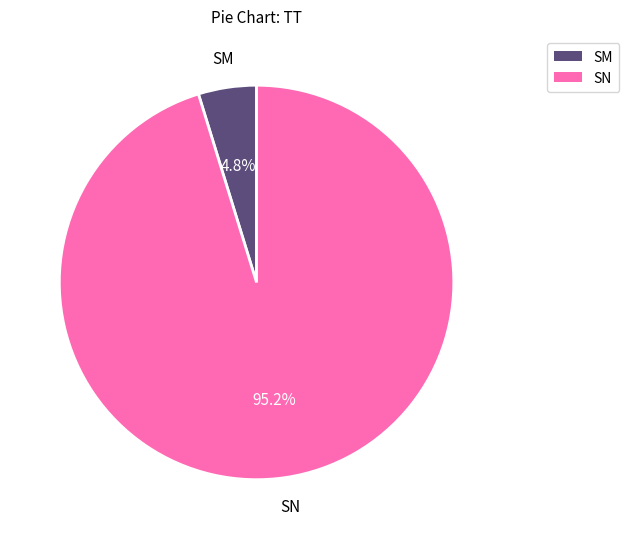

To the nearest percent, what percentage of the pie is SN?

95%